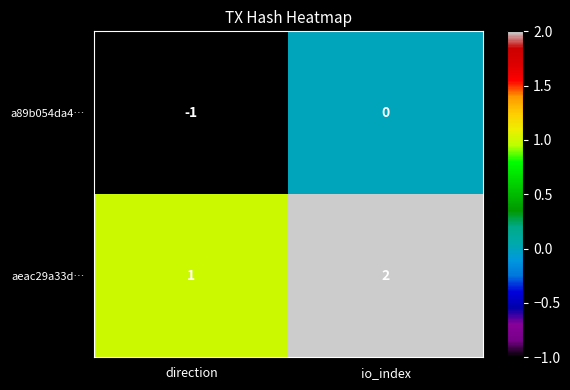

Reading left to right, list all the values displayed in this chart.

a89b054da4…: direction=-1	io_index=0
aeac29a33d…: direction=1	io_index=2